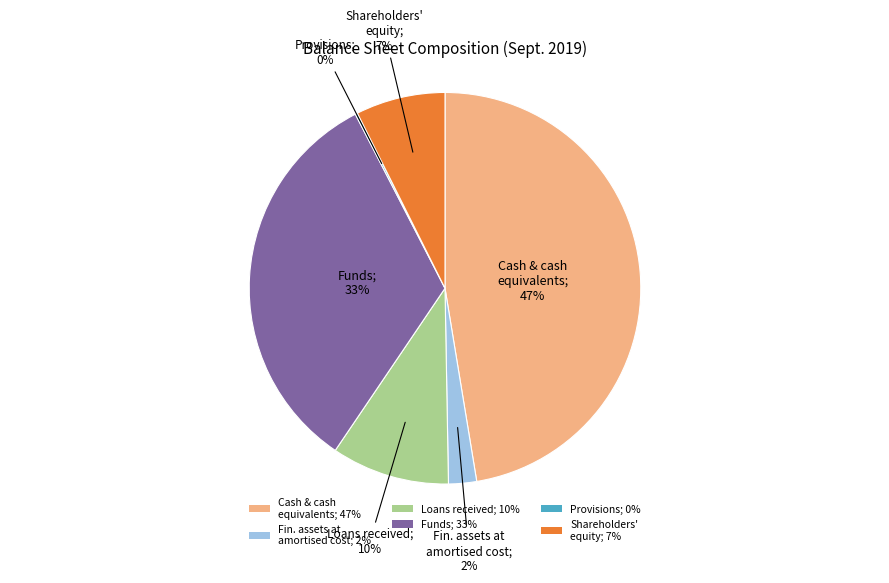

Is there a majority slice in this chart?

No